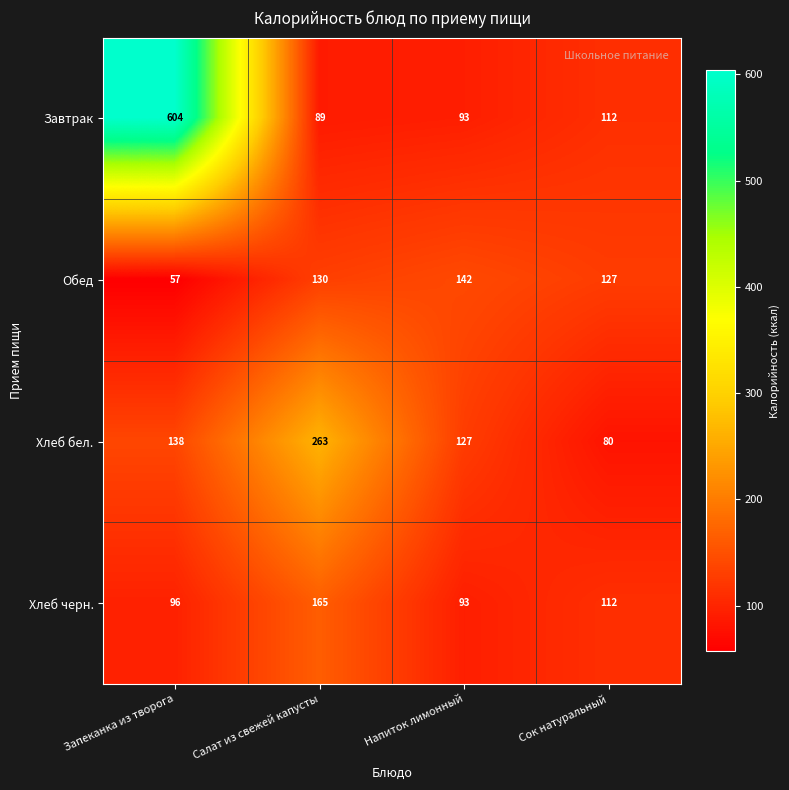

The value of Обед at Сок натуральный is 127. True or false?

True